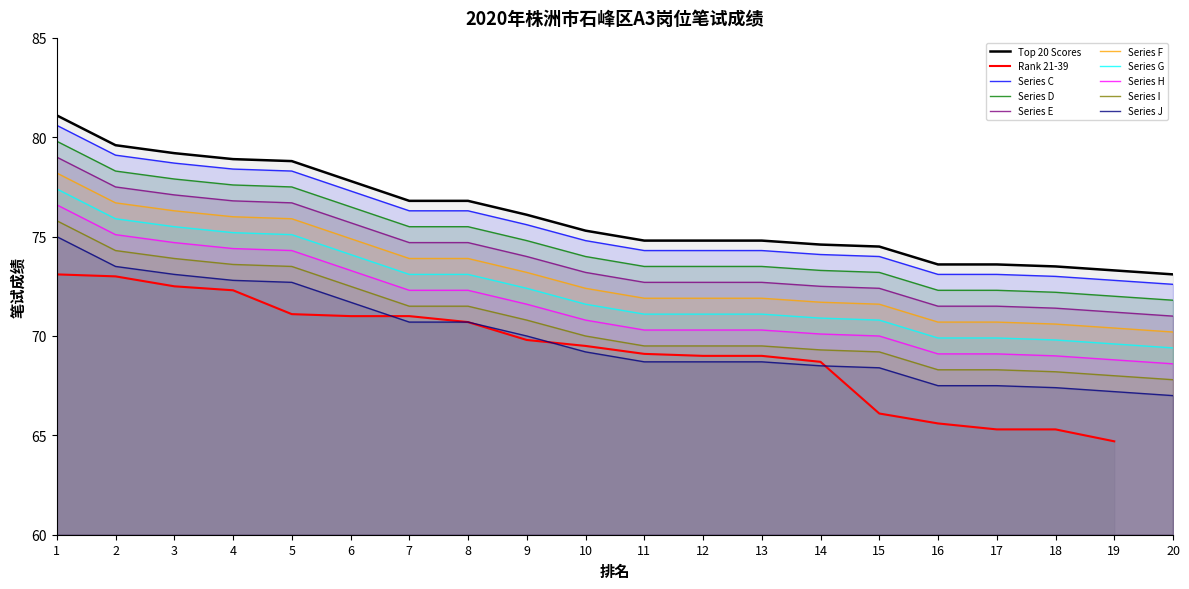

True or false: Series I has a value of 69.5 at 12.

True